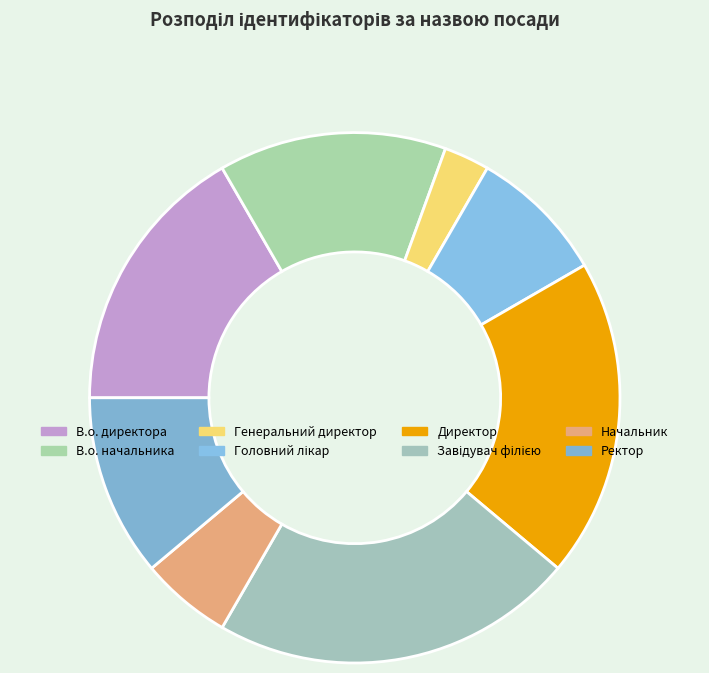

Is В.о. директора the majority of the pie?

No